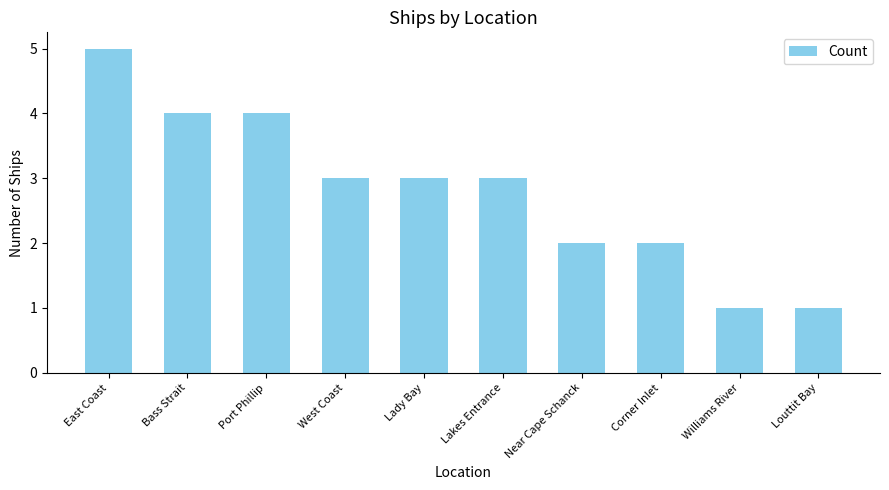

True or false: the data shows 3 at Lakes Entrance.

True